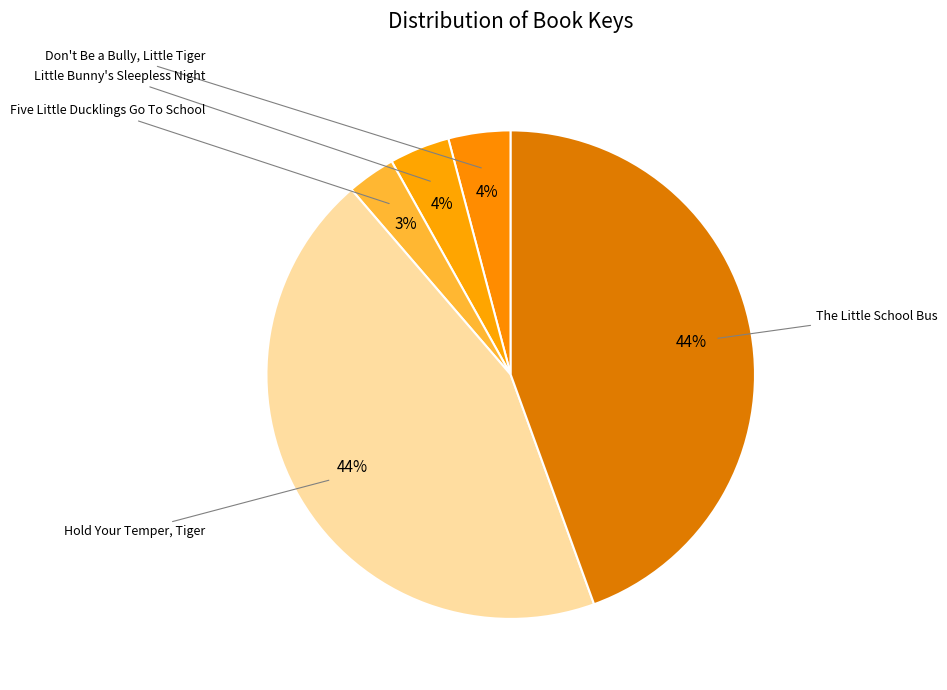

How many slices are in this pie chart?

5